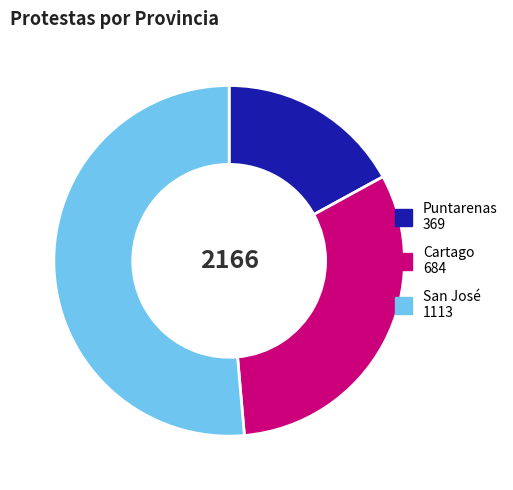

Does Puntarenas represent more than half of the total?

No